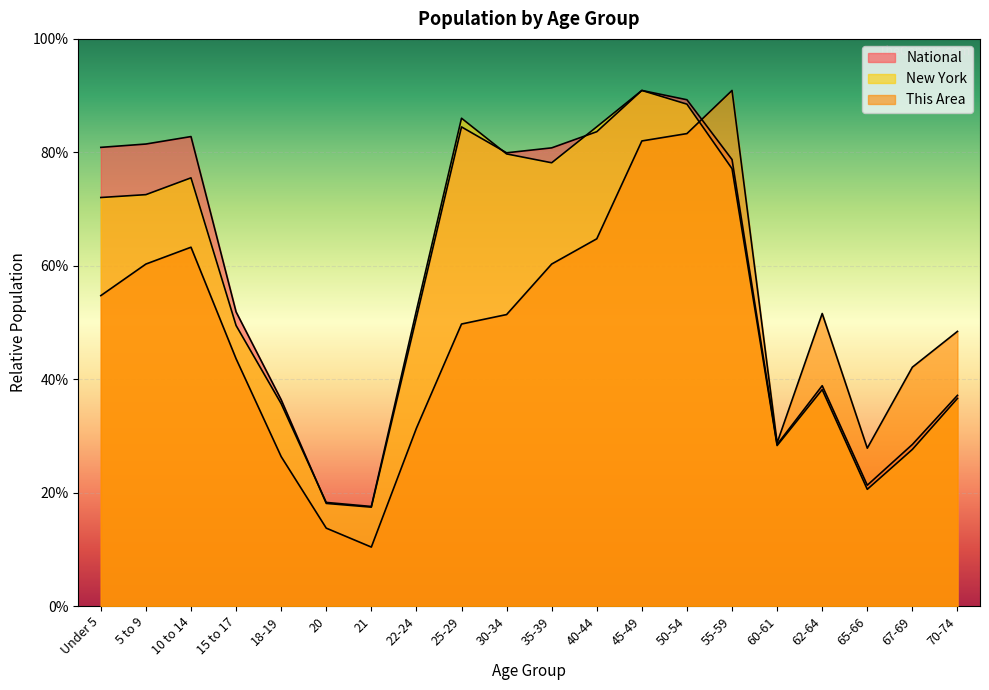

What is the average value of the National series?

313.1